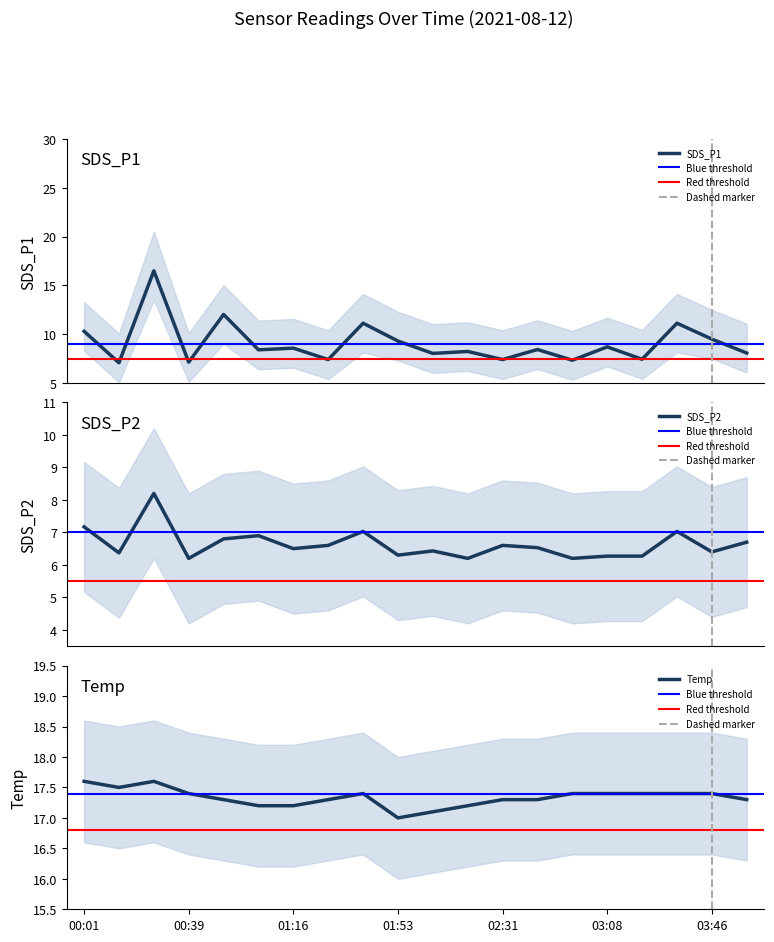

List the series in order of their peak value, highest first.

Temp, SDS_P1, SDS_P2